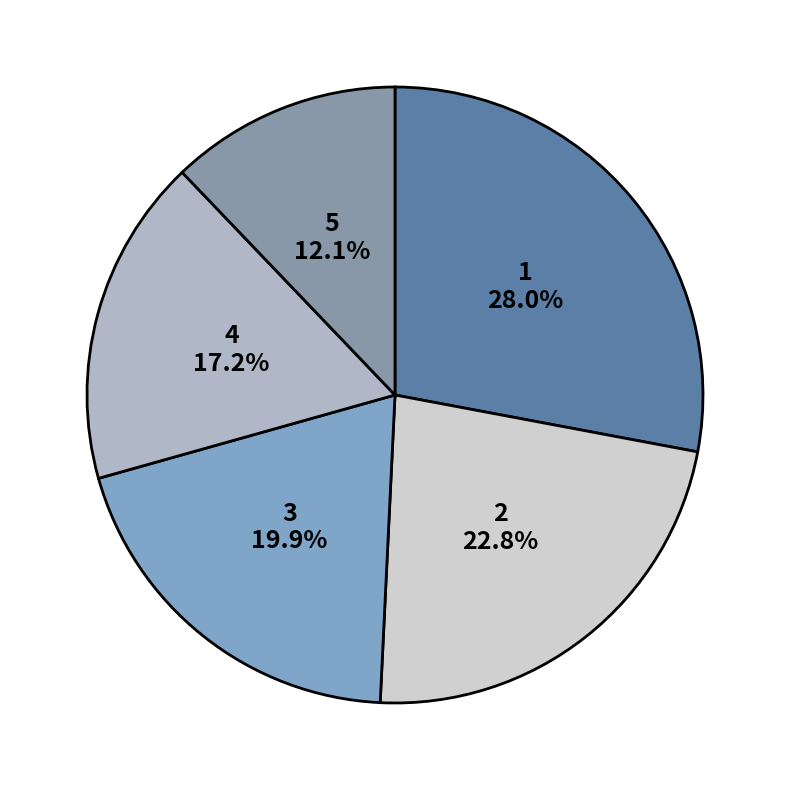

Count the number of slices in the pie.

5